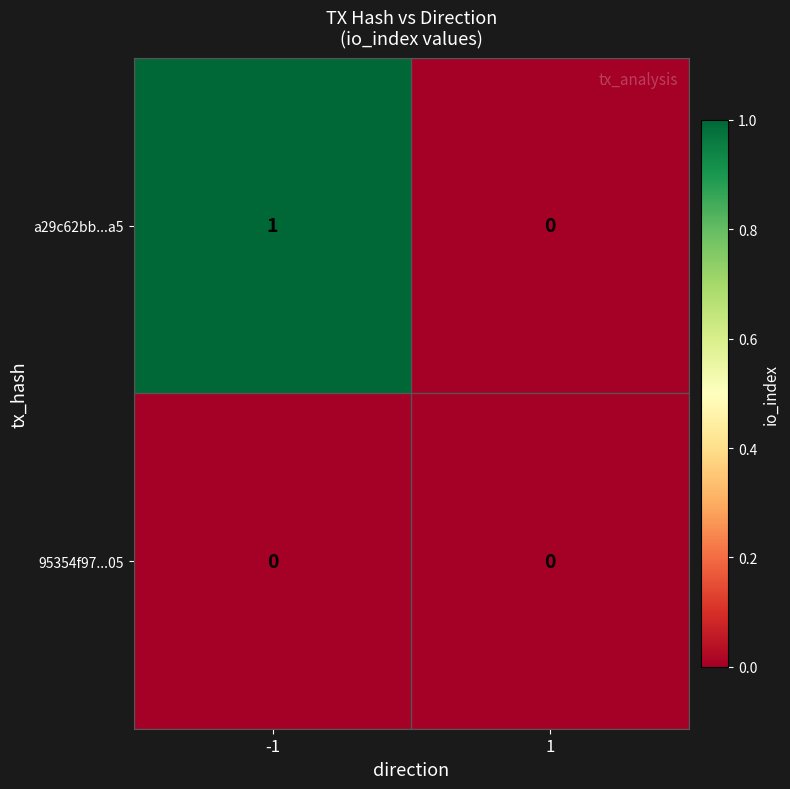

Reading left to right, what are all the values shown in this chart?

a29c62bb...a5: -1=1	1=0
95354f97...05: -1=0	1=0